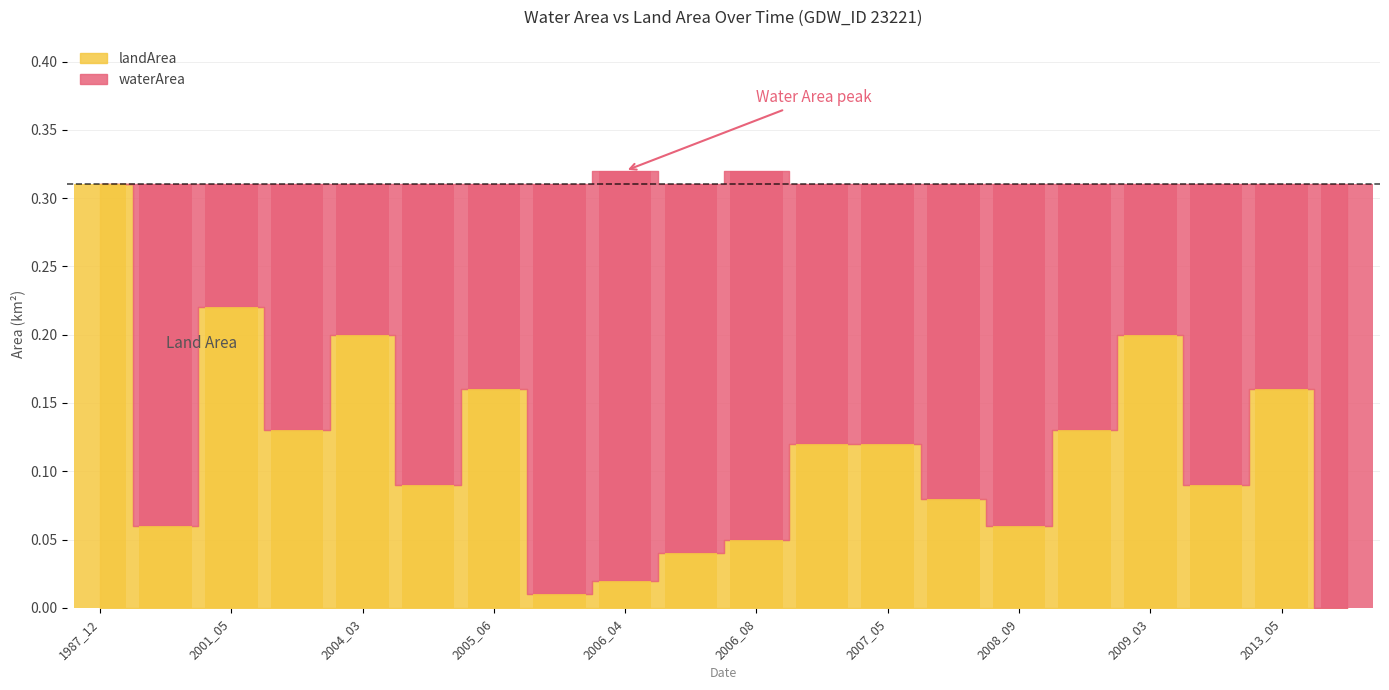

Count the number of categories in the chart.

20